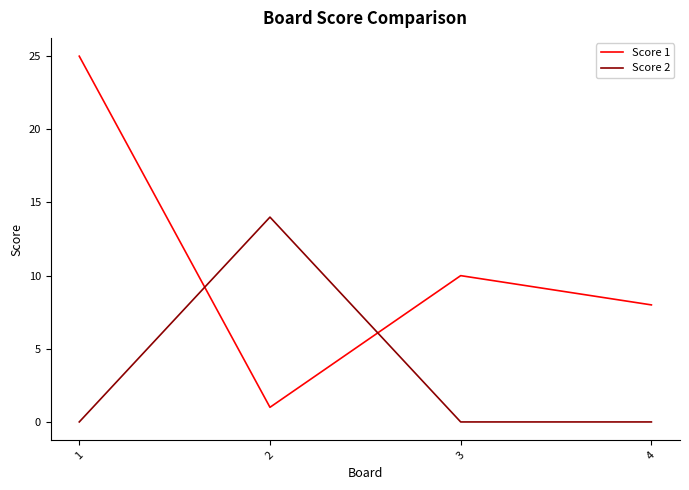

Is it true that Score 1 equals 1 at 2?

True